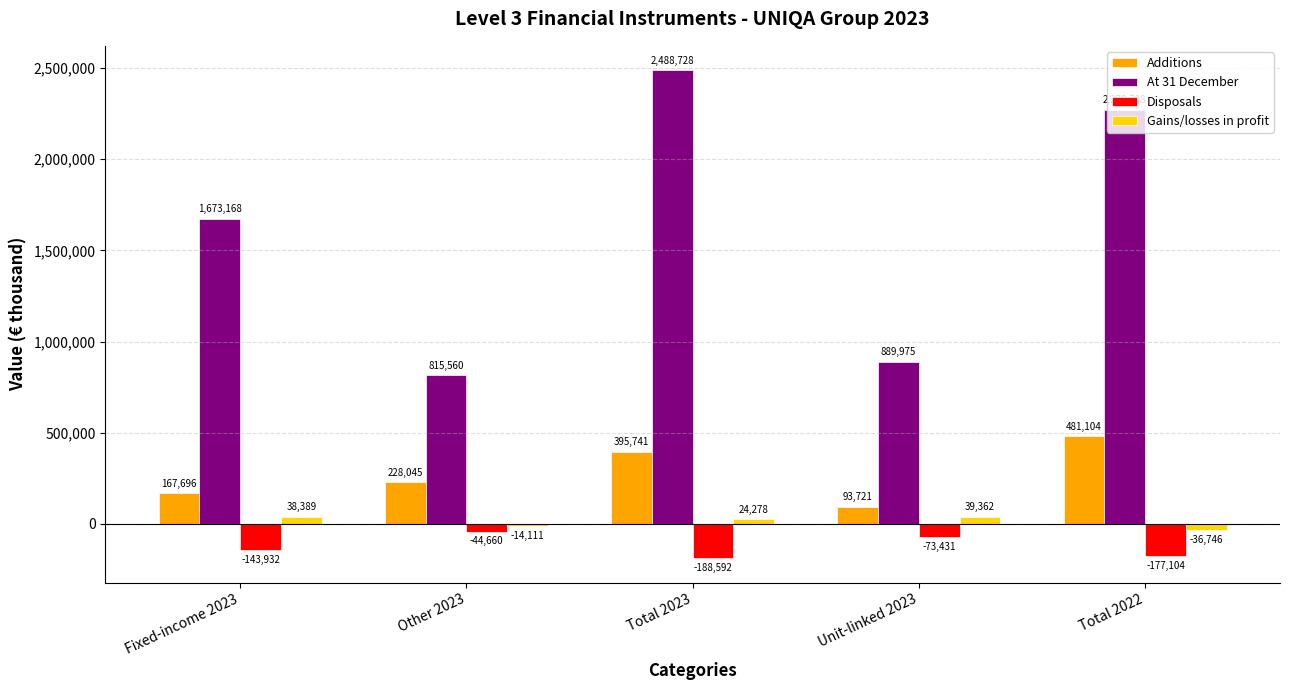

Which series has the widest spread of values?

At 31 December